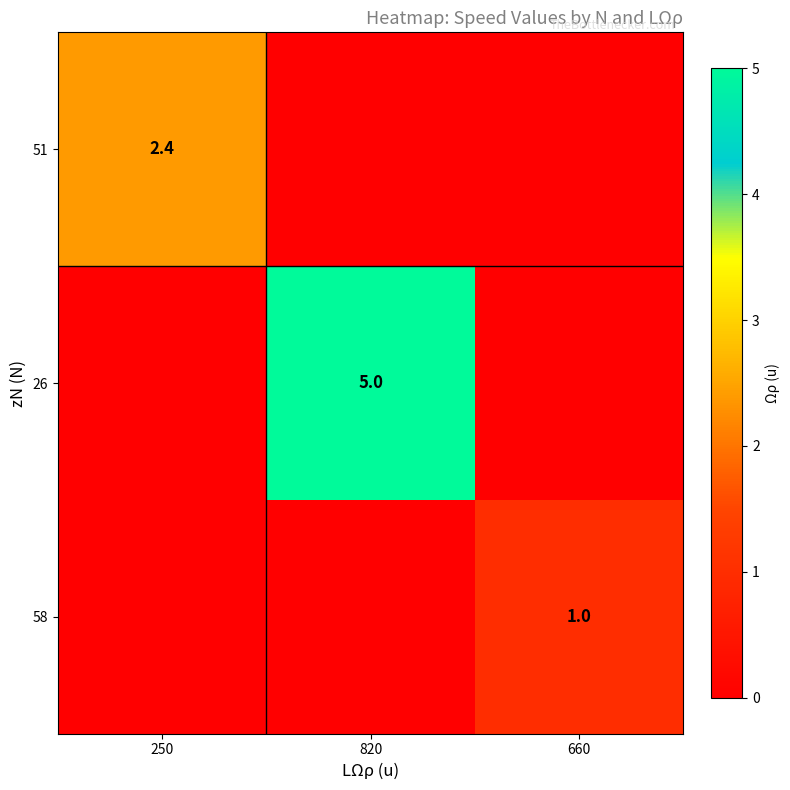

Is it true that 51 equals 2.4 at 250?

True